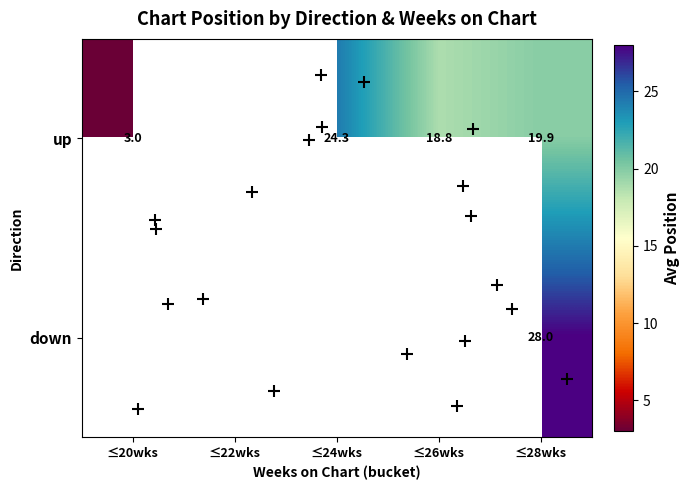

True or false: down has a value of 37.2 at ≤28wks.

False